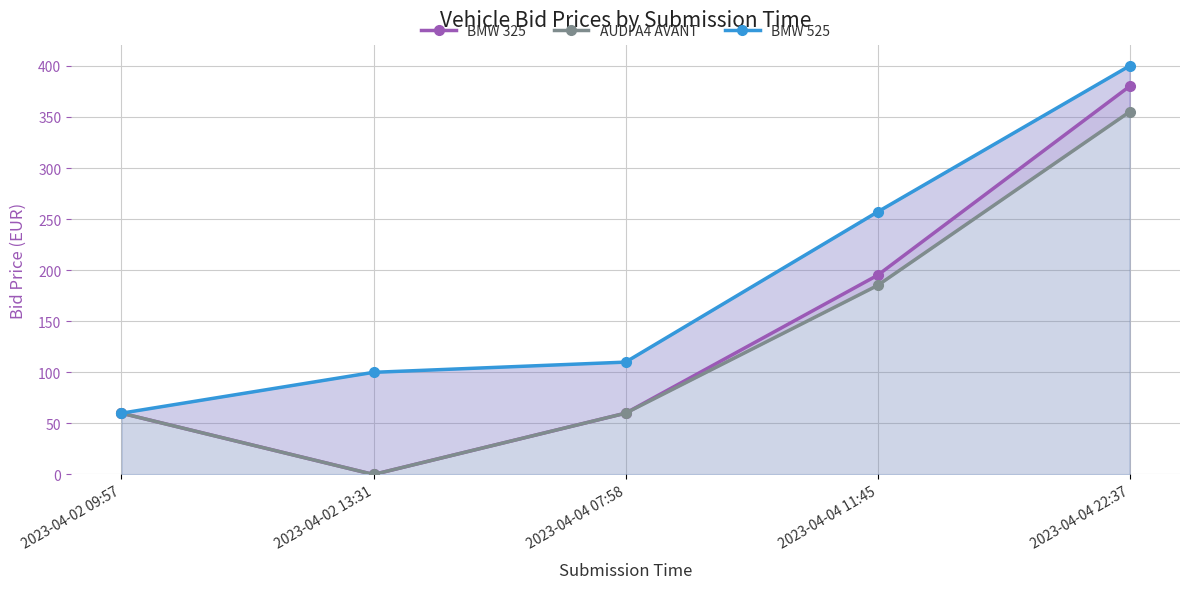

What is the label of the 5th point from the right?

2023-04-02 09:57